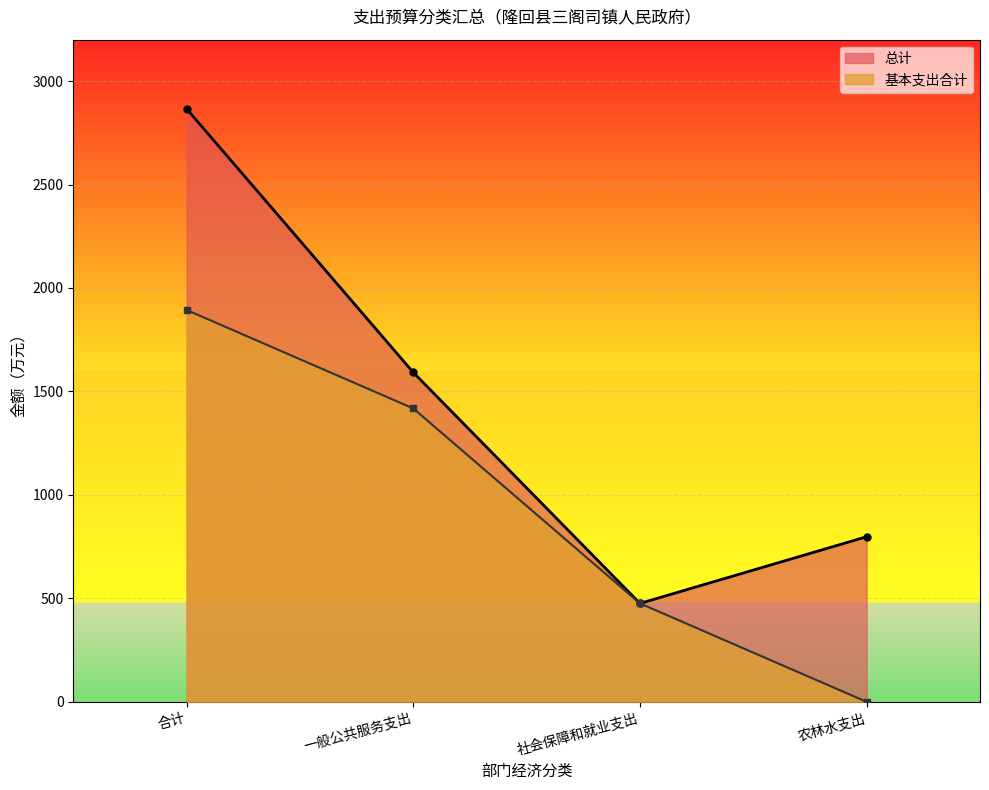

Reading left to right, transcribe all the data shown in this chart.

总计: 2865.7	1591.9	475.8	798.0
基本支出合计: 1893.7	1417.9	475.8	0.0